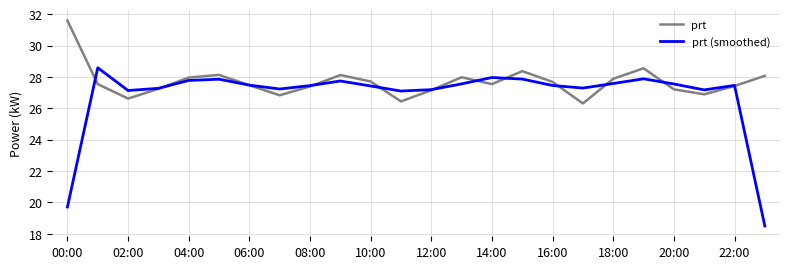

What is the minimum value shown in the chart?

18.5